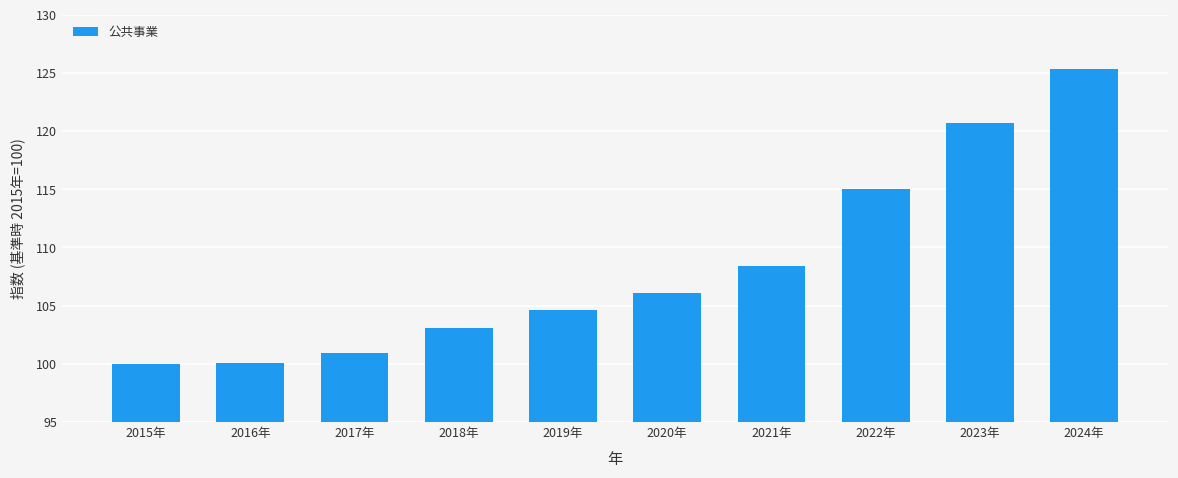

What is the sum of all values?

1084.2